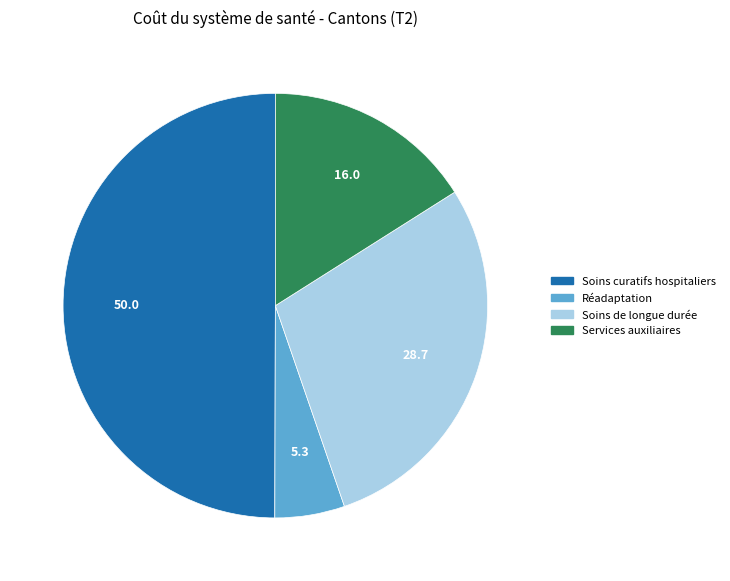

Count the number of slices in the pie.

4